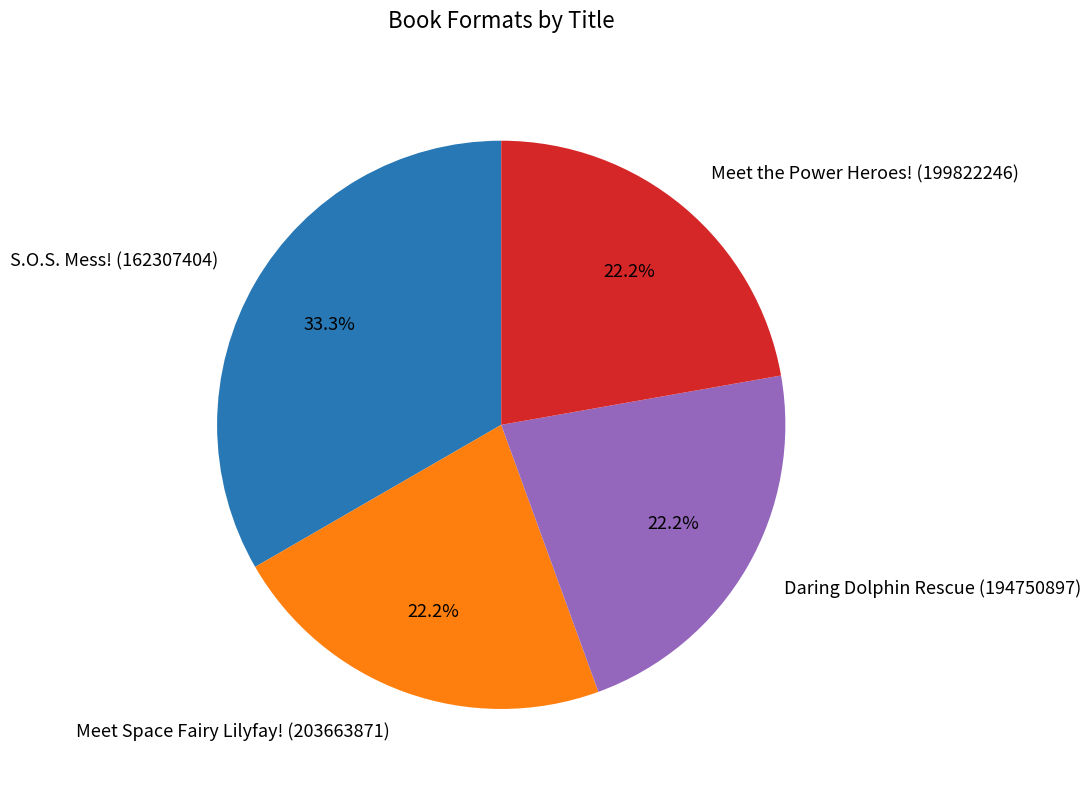

Is it true that S.O.S. Mess! (162307404) is 23% of the pie?

False